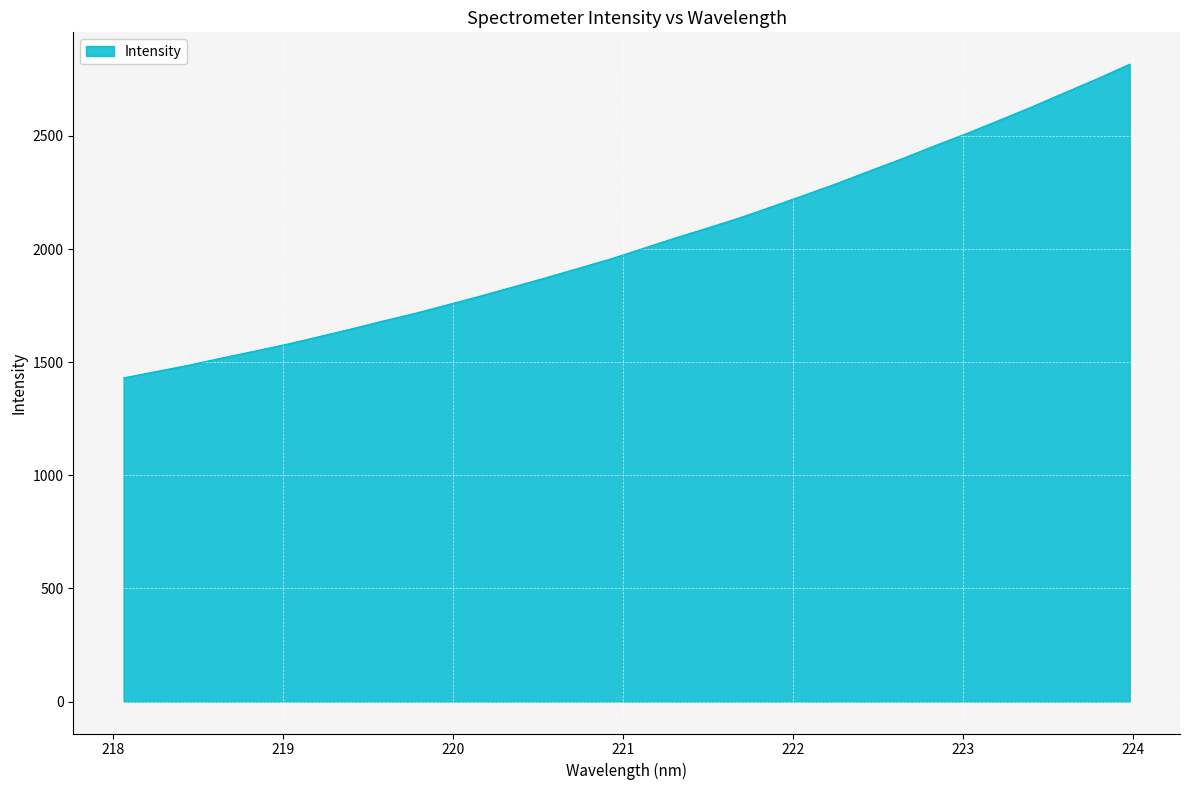

Does the chart have visible grid lines?

Yes